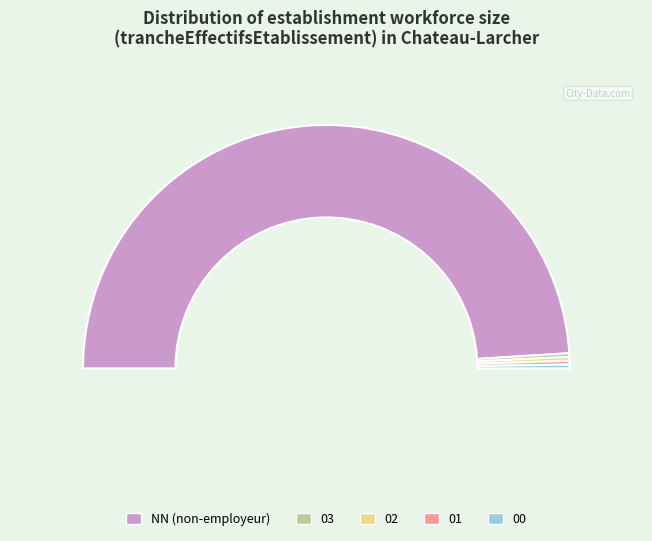

What is the majority slice?

NN